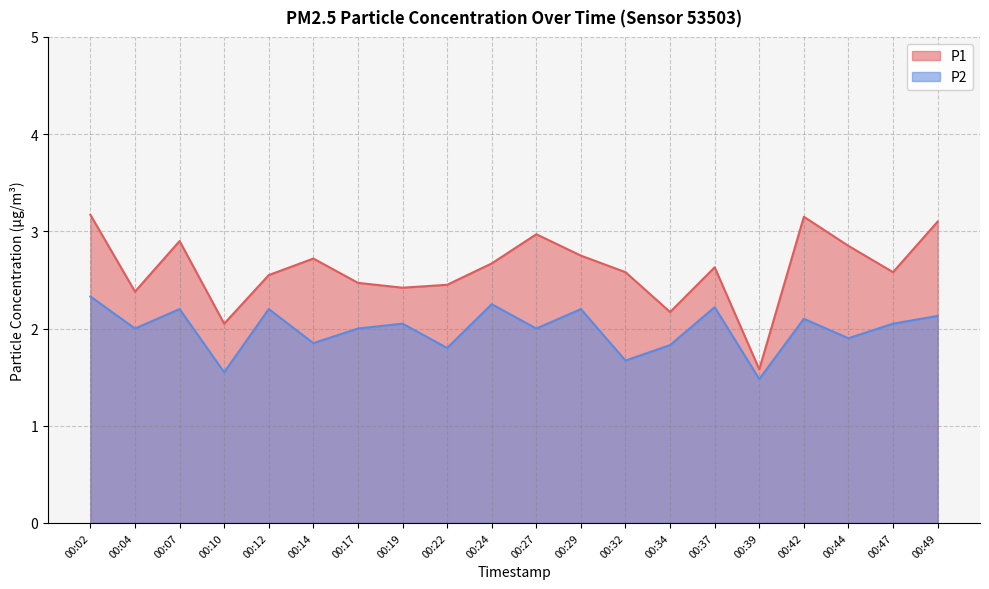

List the series in order of their overall mean, highest first.

P1, P2